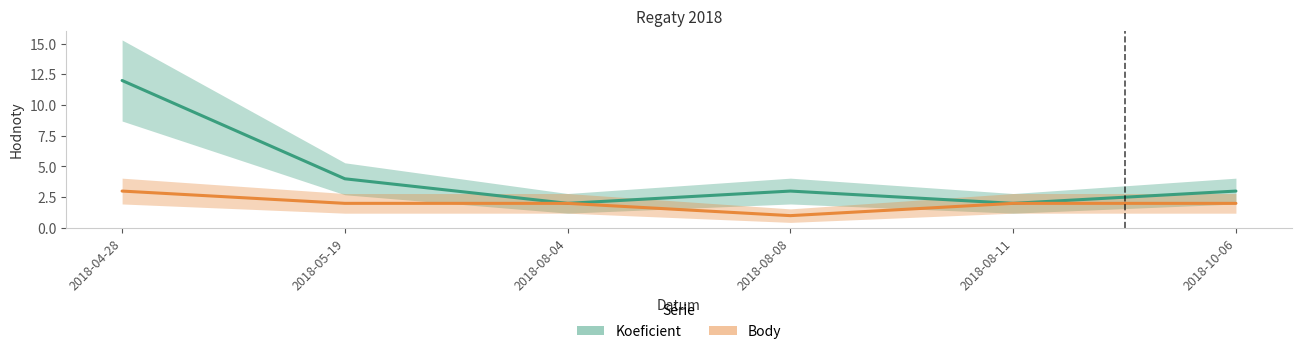

At which label does Body reach its peak?

2018-04-28